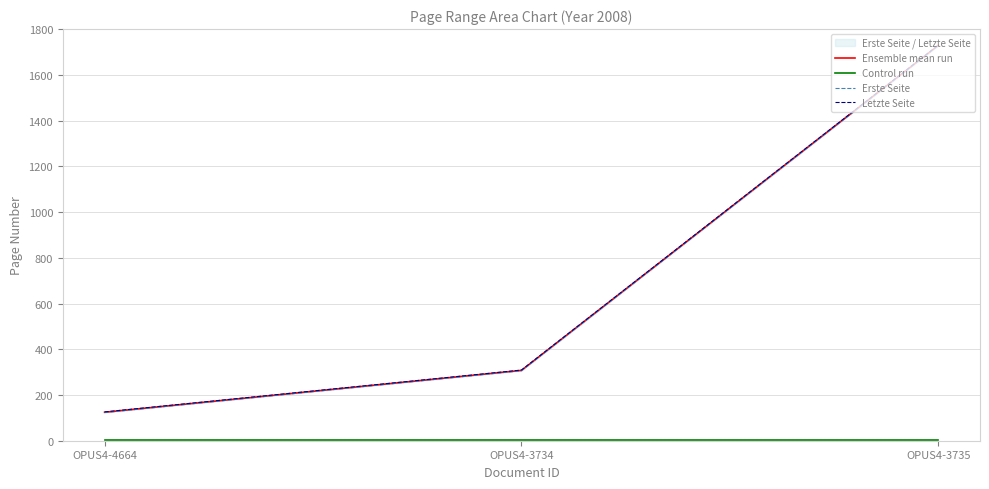

What is the approximate value of Control run at OPUS4-4664?

3.0